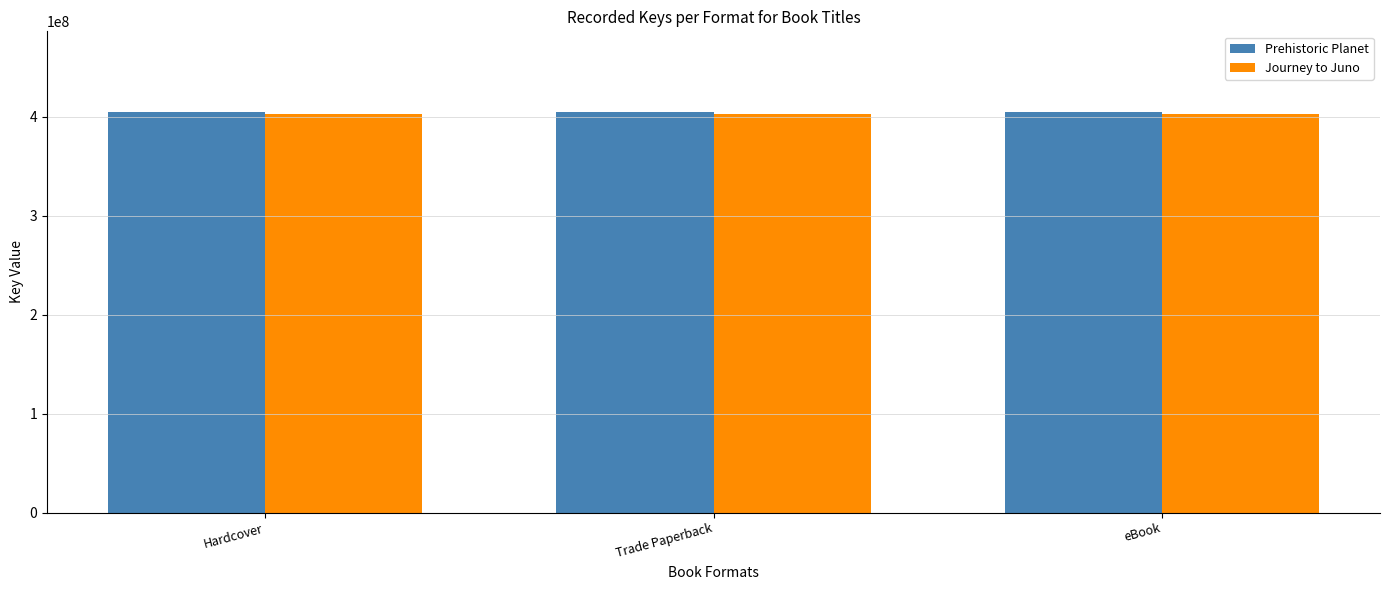

How many groups of bars are there?

3